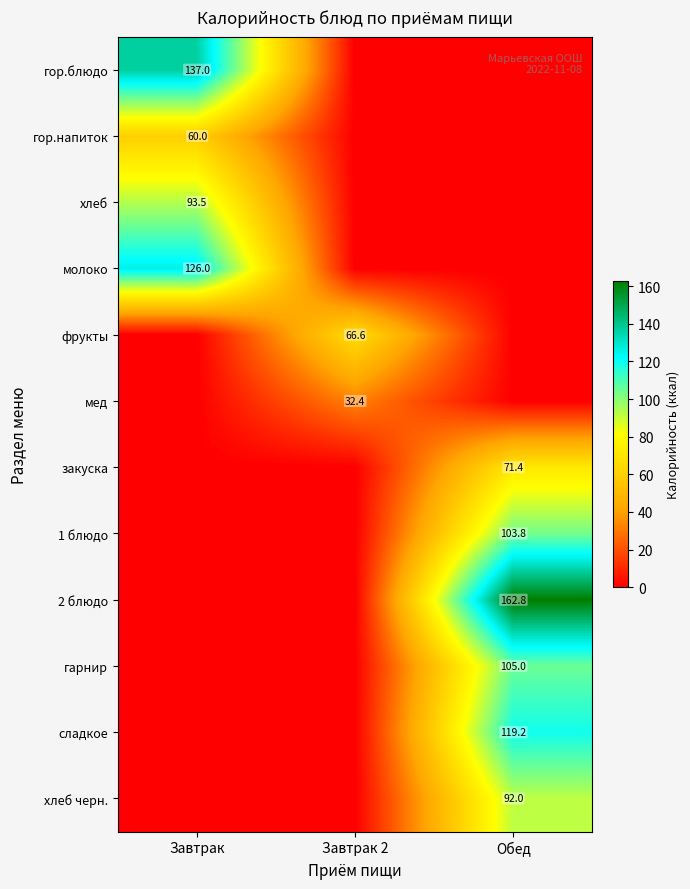

Is it true that 1 блюдо equals 152.5 at Обед?

False